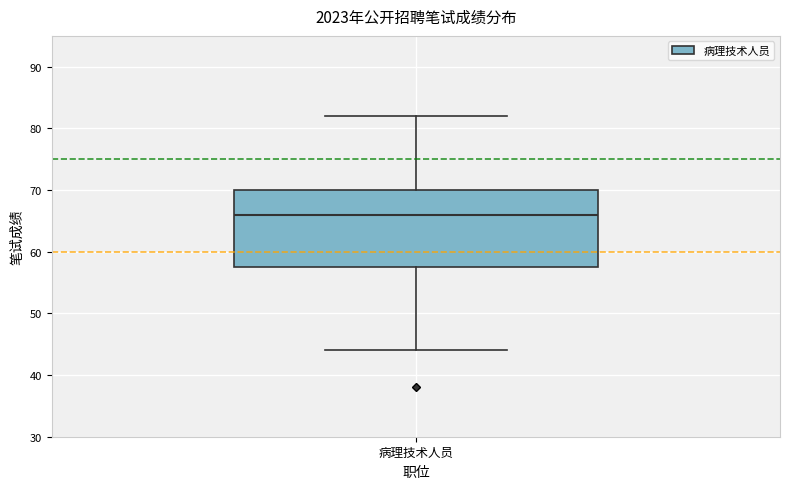

Where does the median line of the box for 病理技术人员 sit on the y-axis? The values are not printed on the chart, so give them approximately, as read against the axis.

66